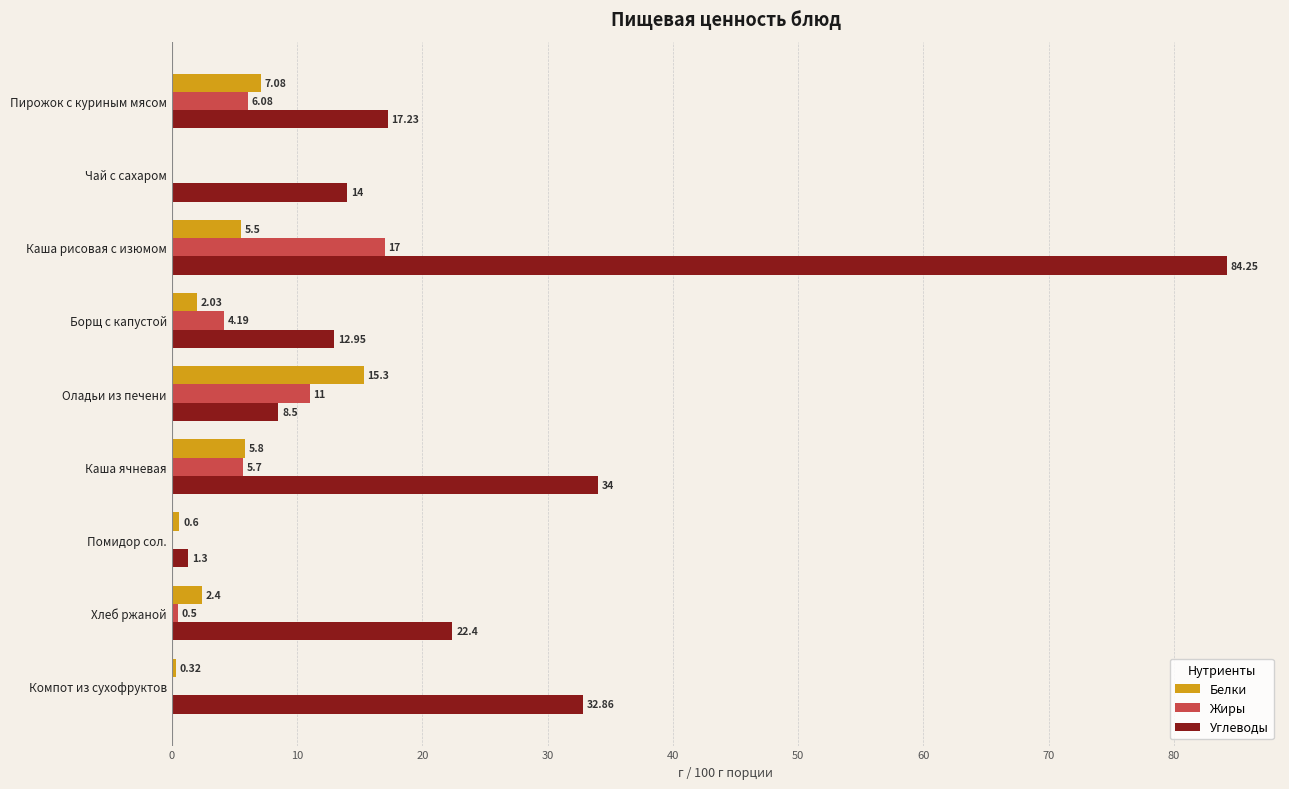

How many positive values does the Белки series have?

8